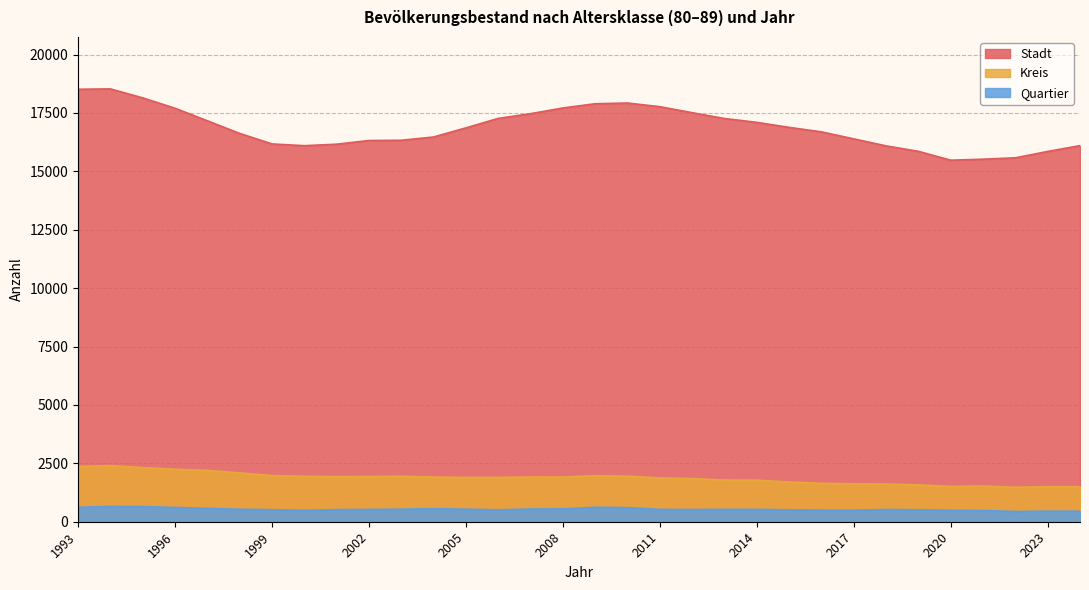

What is the difference between the maximum and minimum values in the Kreis series?

931